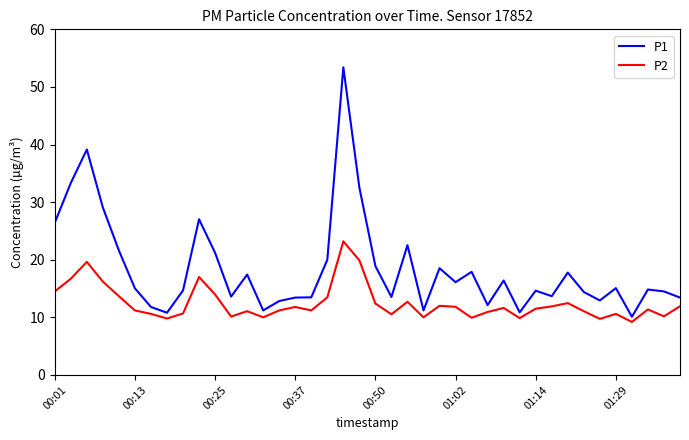

Count the number of data series in this chart.

2